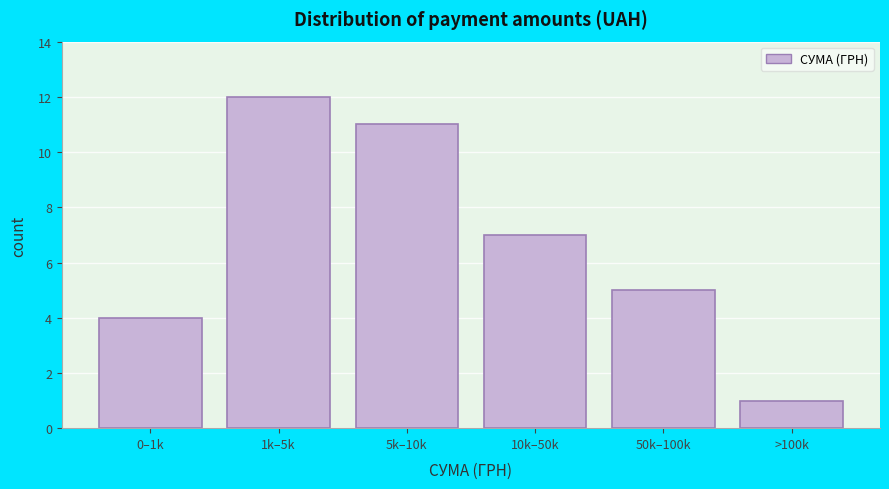

Reading left to right, extract all data points from this chart.

0–1k=4	1k–5k=12	5k–10k=11	10k–50k=7	50k–100k=5	>100k=1